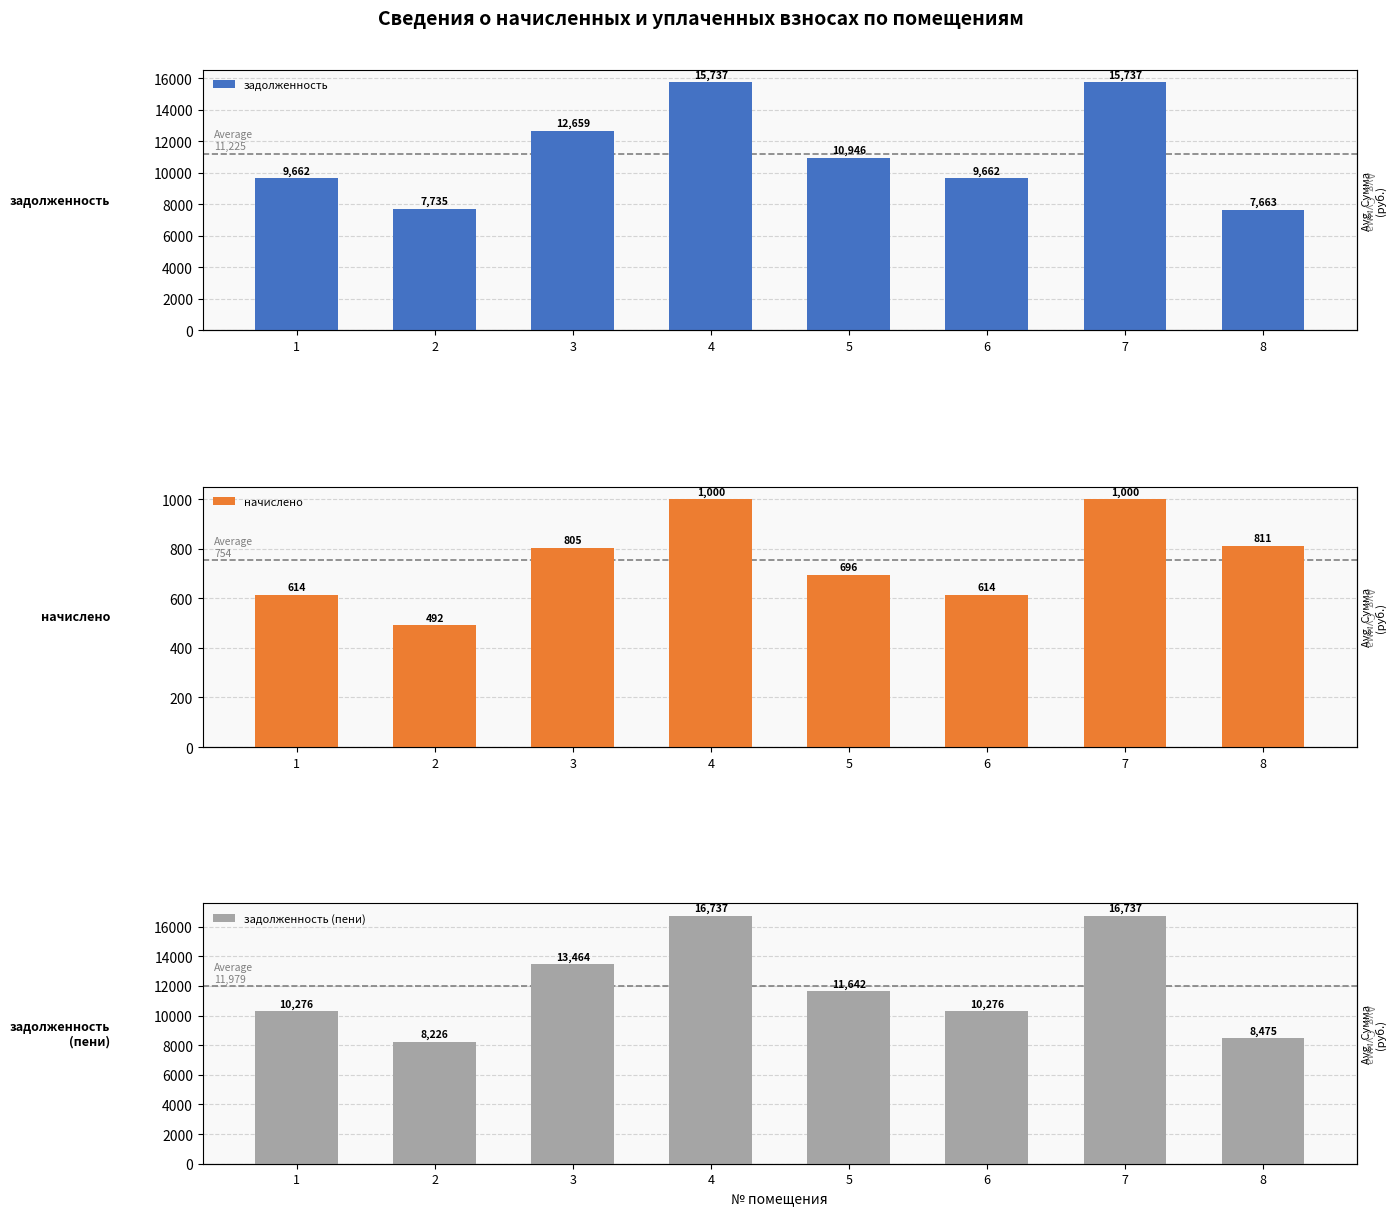

Does the chart contain stacked bars?

No